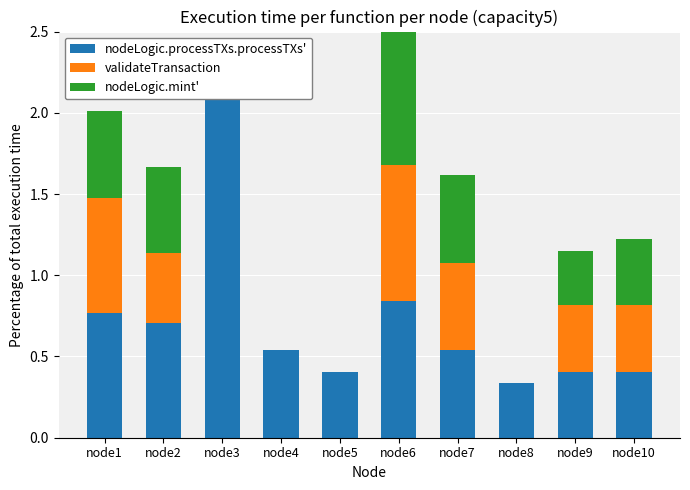

What is the average value of the nodeLogic.processTXs.processTXs' series?

0.7